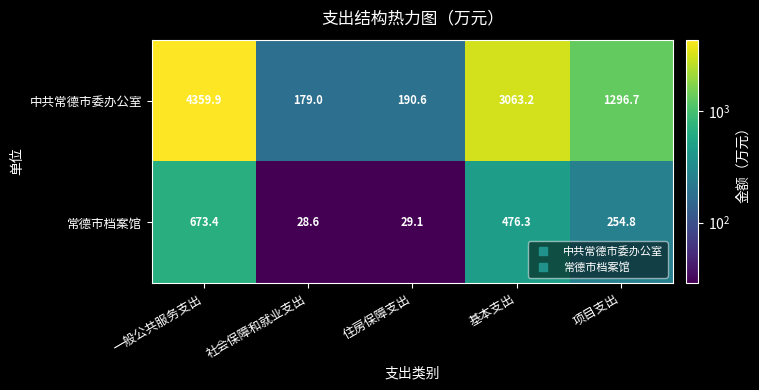

Which series has the largest range (max minus min)?

中共常德市委办公室